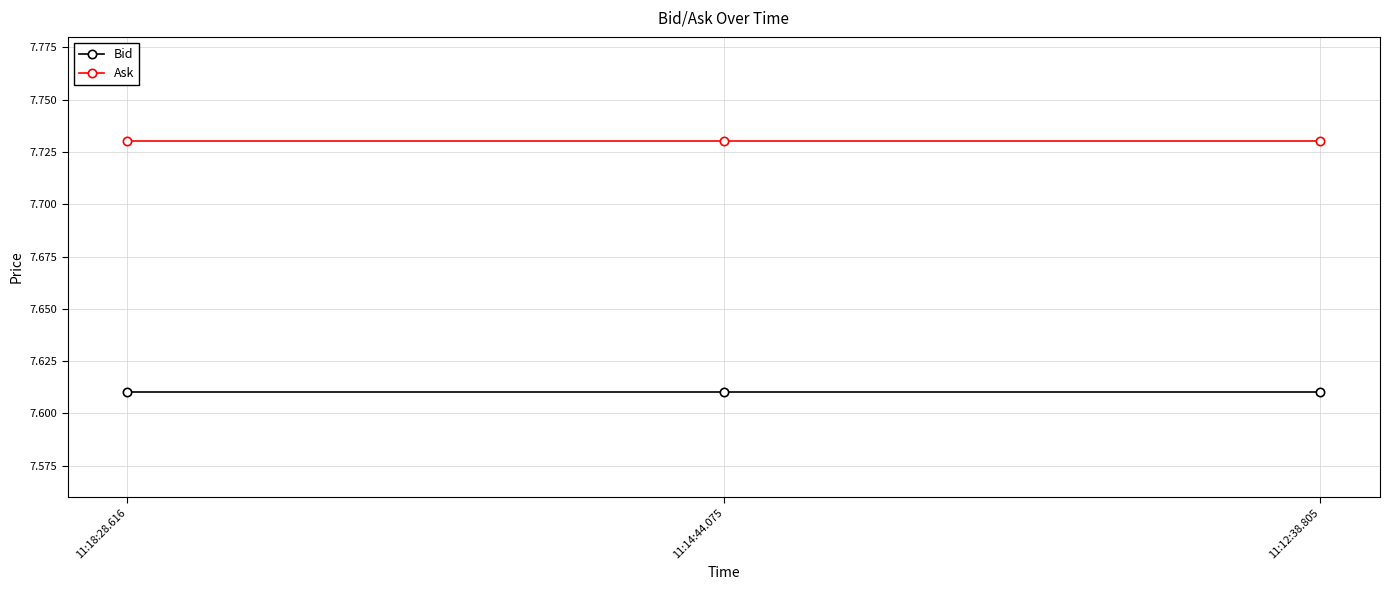

Rank the series at 11:18:28.616 from highest to lowest value.

Ask, Bid